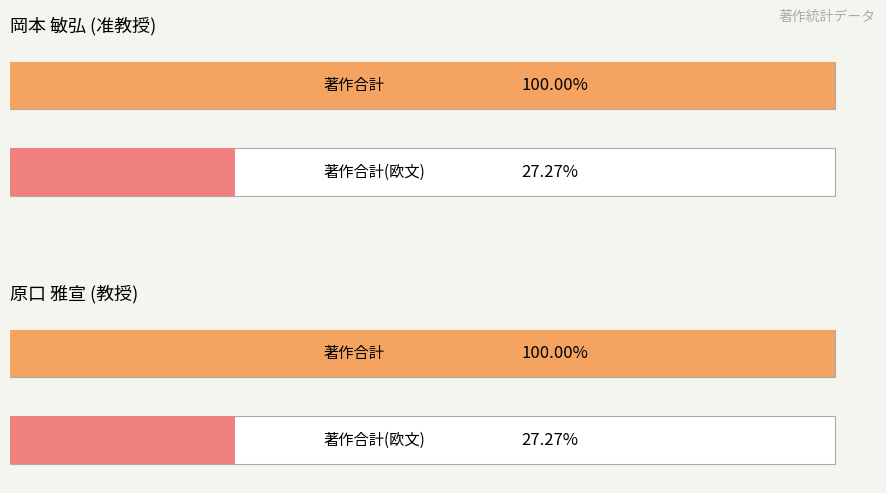

At which label does 著作合計(欧文) first exceed 2?

岡本 敏弘